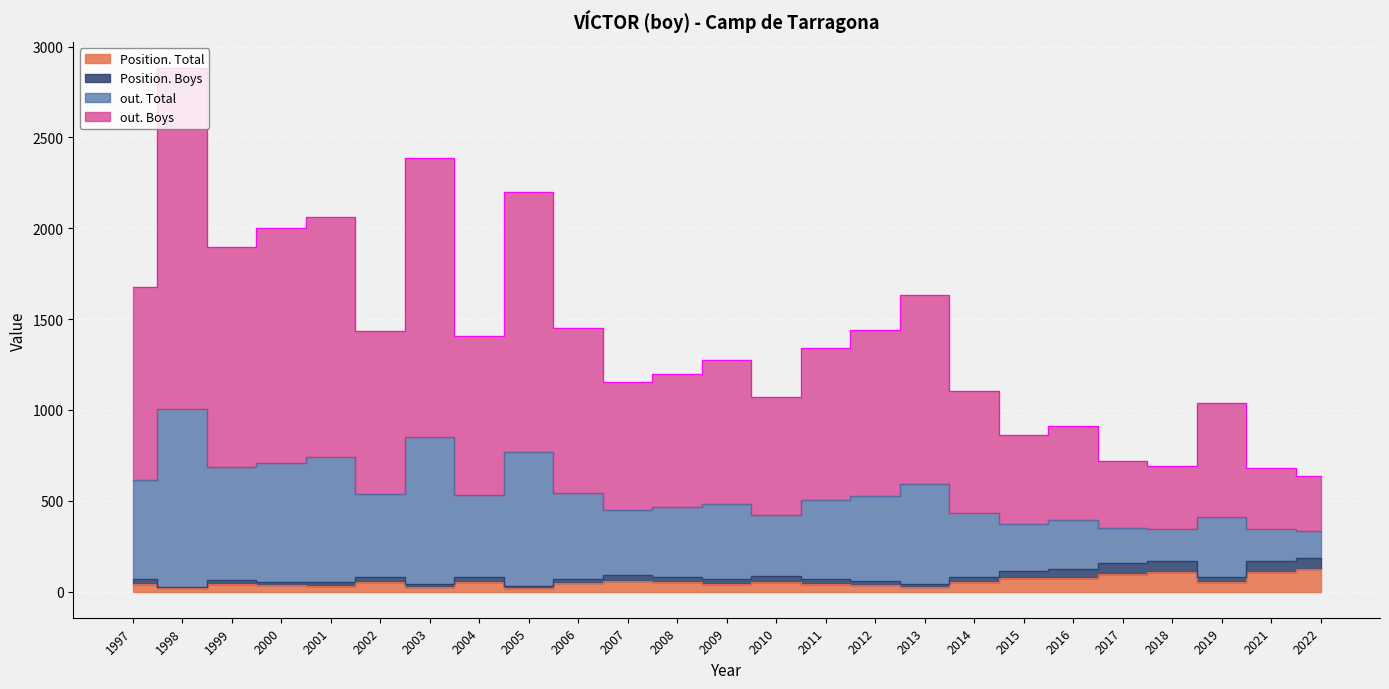

Is the value of out. Boys at 2012 greater than the value of out. Total at 2008?

No